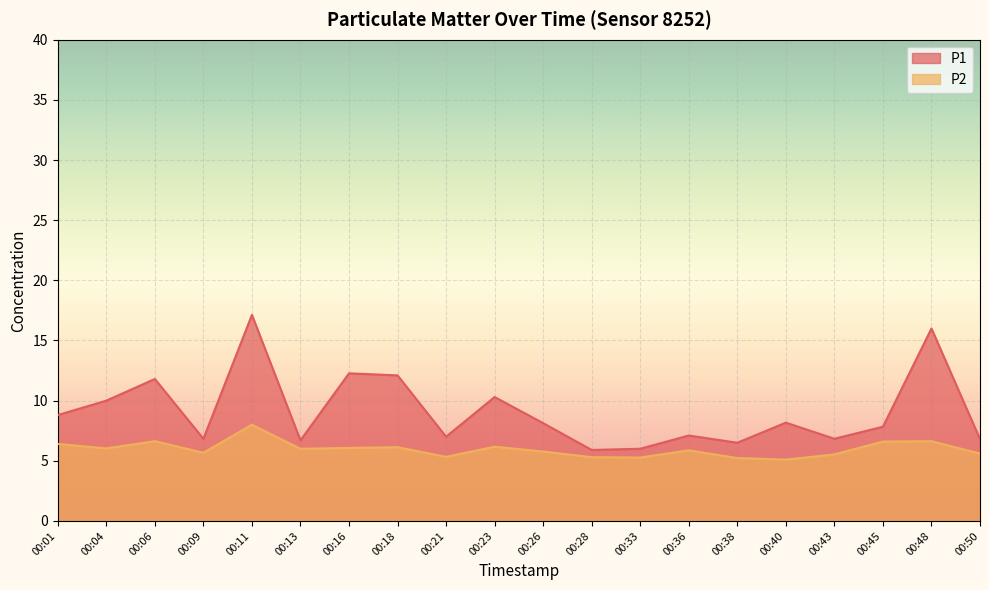

List the series in order of their peak value, lowest first.

P2, P1